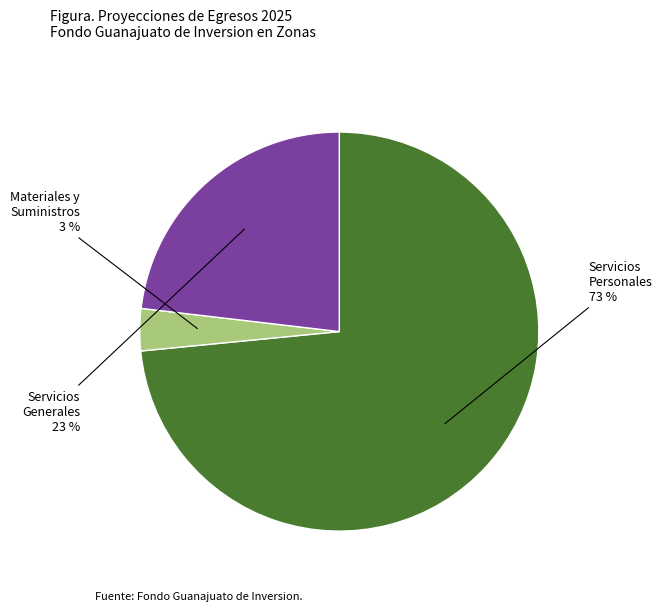

Is there a majority slice in this chart?

Yes